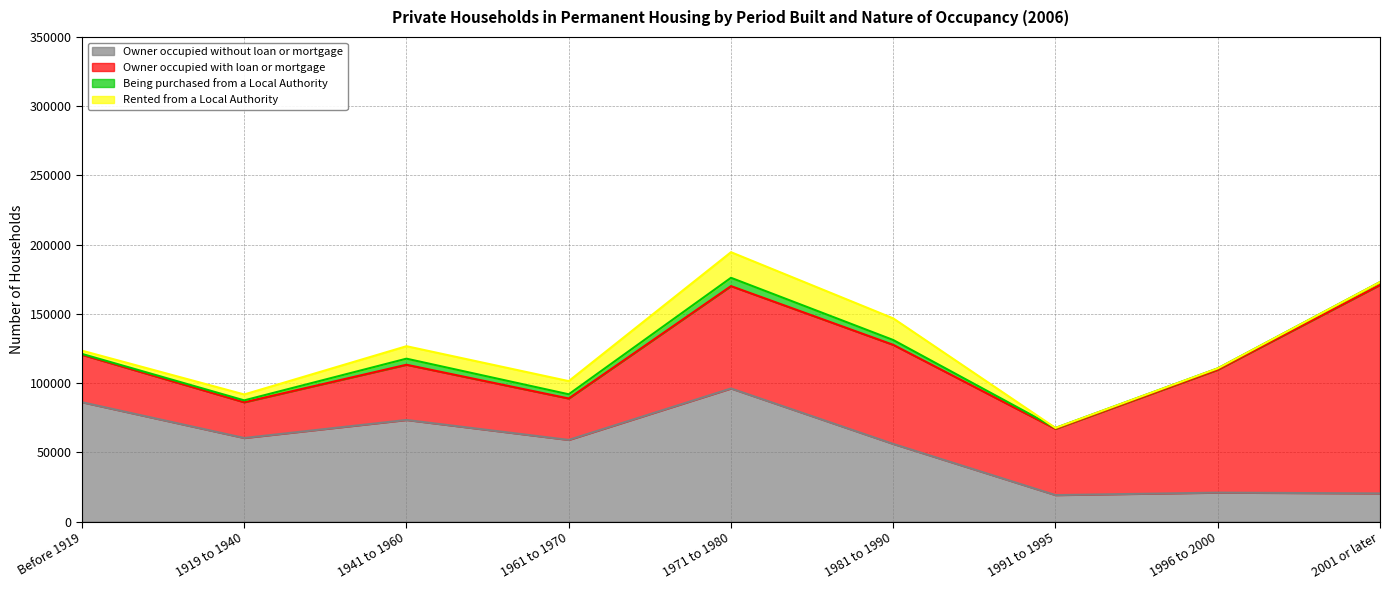

What is the difference between the Owner occupied with loan or mortgage values at 1941 to 1960 and 1996 to 2000?

48869